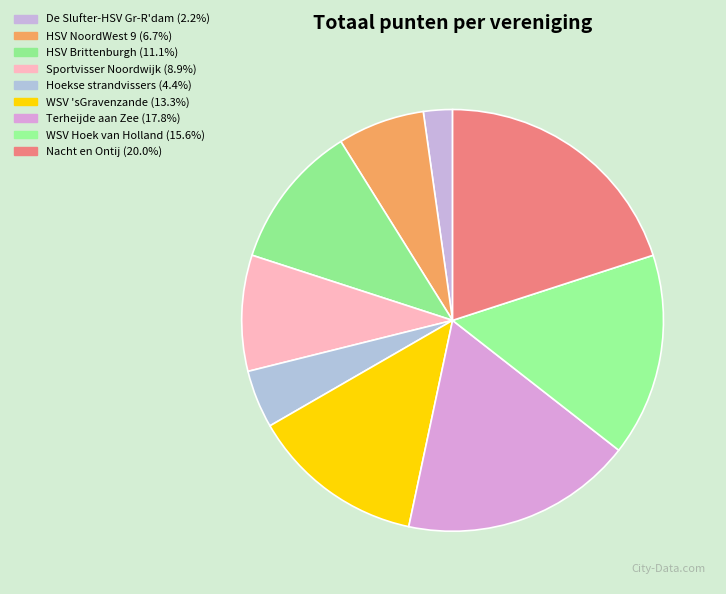

The WSV Hoek van Holland slice represents 30% of the pie. True or false?

False